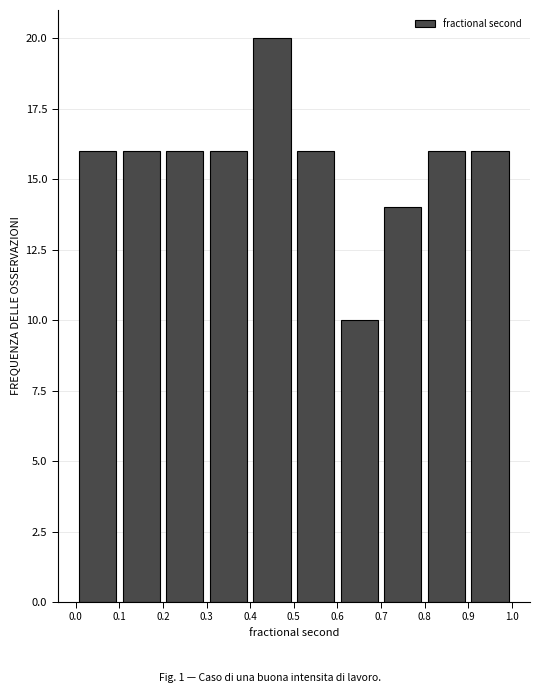

Over which range of the x-axis is the bar tallest?

0.4 to 0.5